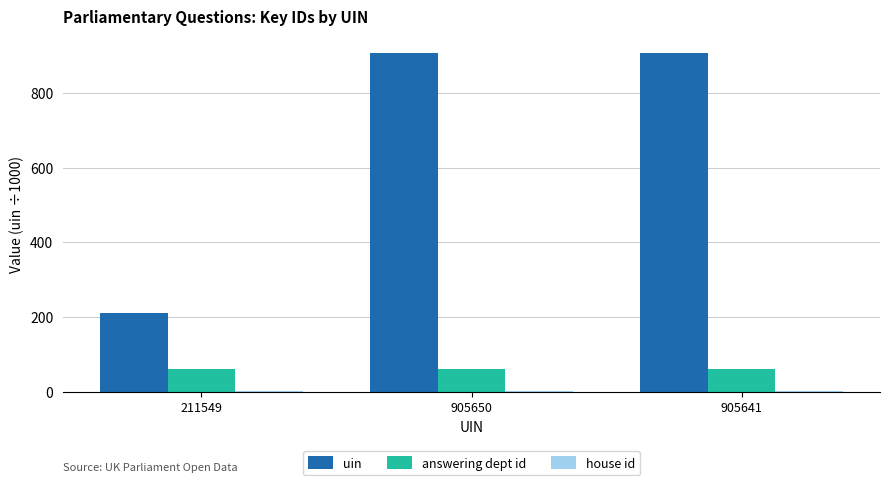

What is the spread (max minus min) of values at 905641?

904.6